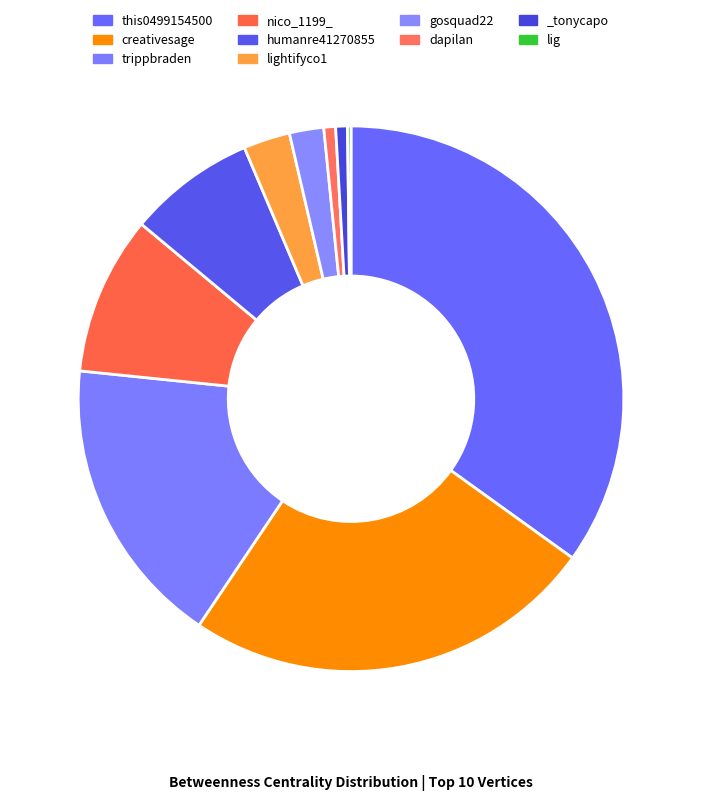

Rank the categories by value from lowest to highest.

lig, dapilan, _tonycapo, gosquad22, lightifyco1, humanre41270855, nico_1199_, trippbraden, creativesage, this0499154500